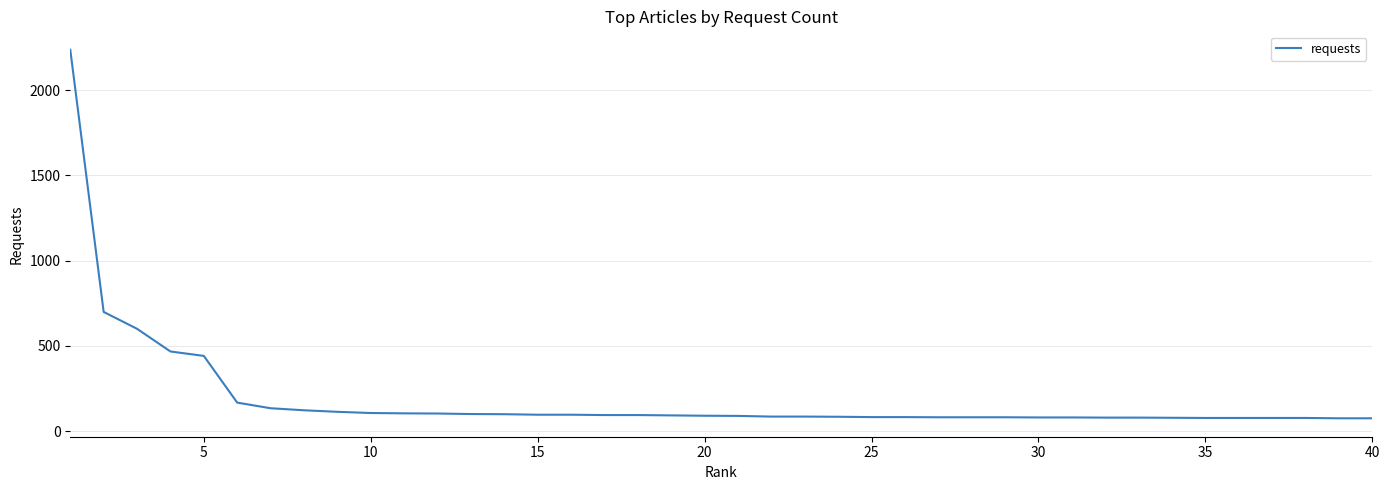

What is the minimum value shown in the chart?

75